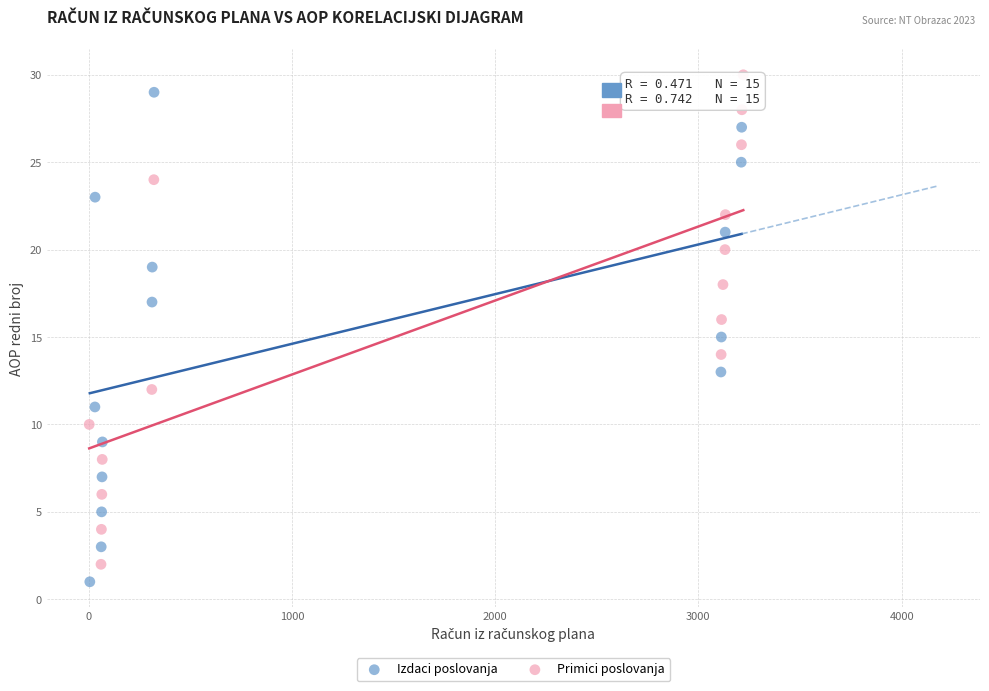

What are all the series names shown in the legend?

Izdaci poslovanja, Primici poslovanja